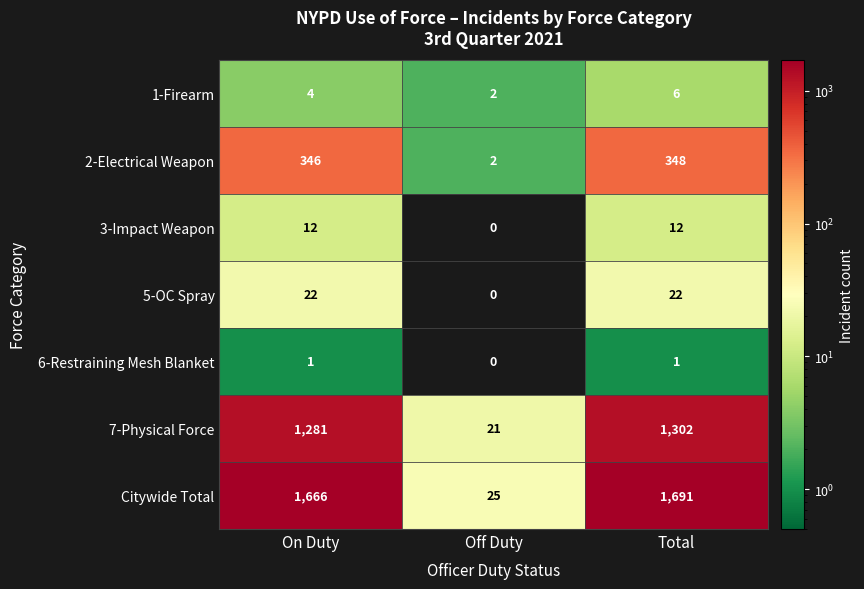

Where is Citywide Total nearest to the value 858?

On Duty